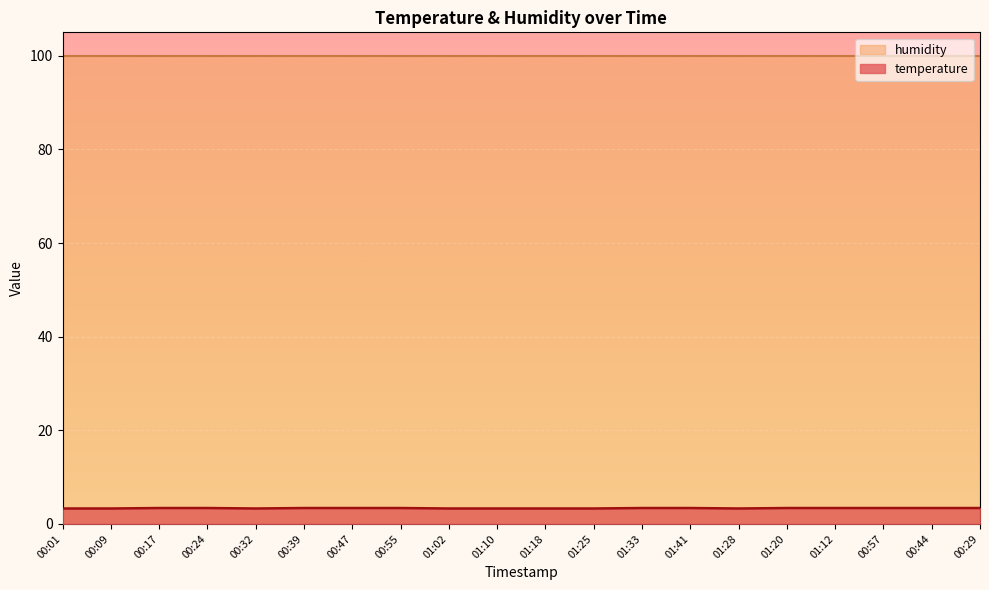

List the labels in order of value, largest first.

00:17, 00:24, 00:39, 00:47, 00:55, 01:33, 01:41, 01:20, 01:12, 00:57, 00:44, 00:29, 00:01, 00:09, 00:32, 01:02, 01:10, 01:18, 01:25, 01:28